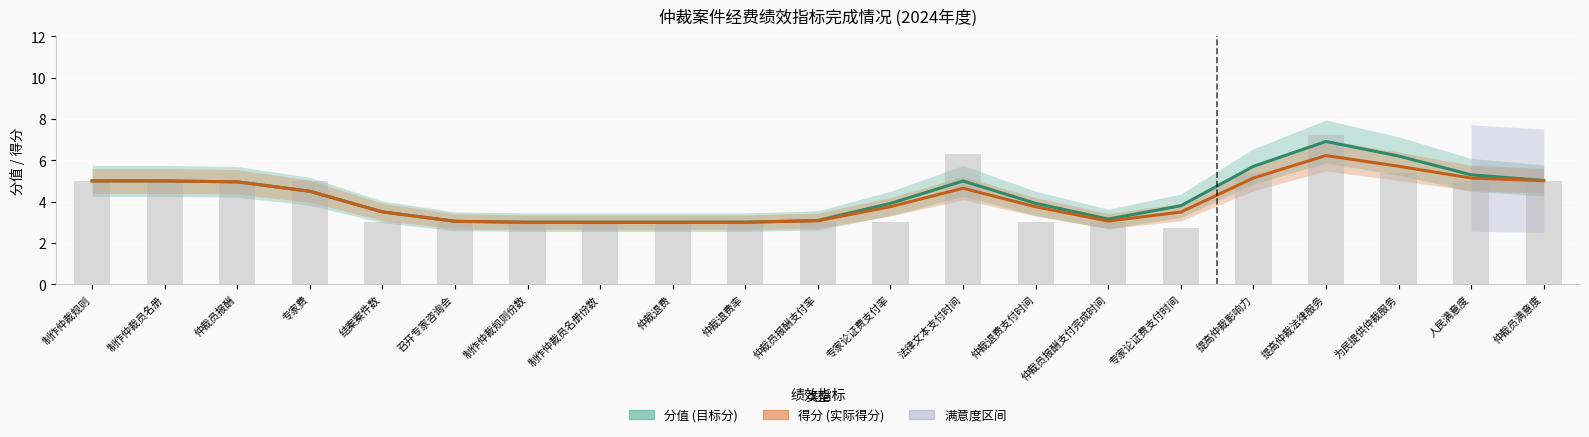

How many groups of bars are there?

21